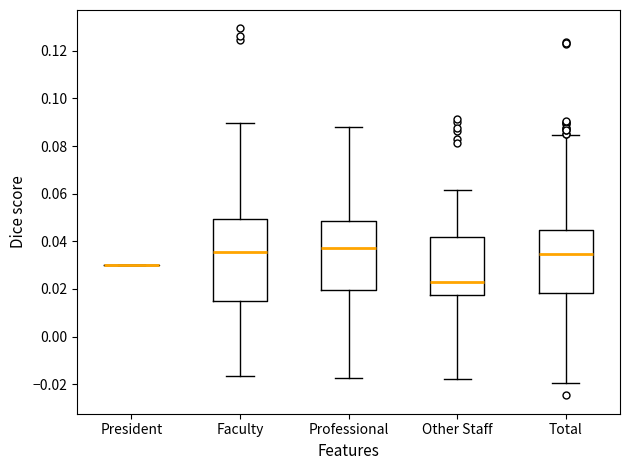

Reading left to right, transcribe this box plot: for each box, give where its median line is, the range the box spans, and where its two whiskers end, as read against the y-axis. The values are not printed on the chart, so give them approximately, as read against the axis.

President: box collapsed to a line at 0.030, whiskers 0.030 to 0.030
Faculty: median 0.036, box 0.014 to 0.050, whiskers -0.016 to 0.090
Professional: median 0.038, box 0.020 to 0.048, whiskers -0.018 to 0.088
Other Staff: median 0.022, box 0.018 to 0.042, whiskers -0.018 to 0.062
Total: median 0.034, box 0.018 to 0.044, whiskers -0.020 to 0.084